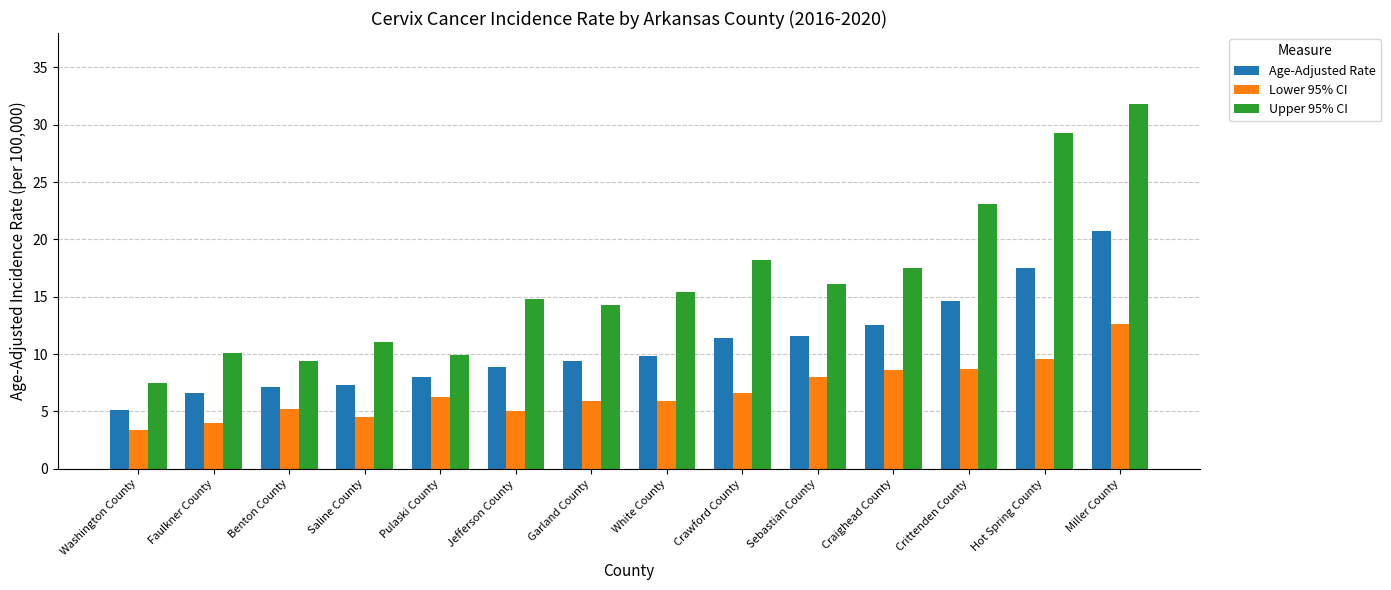

What is the approximate value of Upper 95% CI at Benton County?

9.4